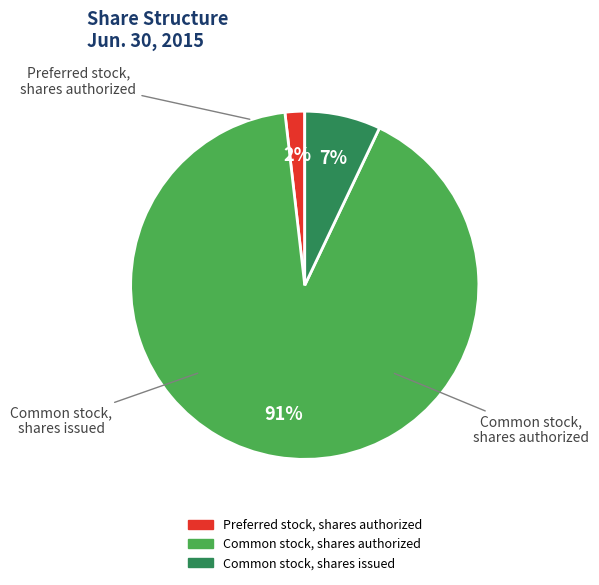

Which category accounts for the majority?

Common stock, shares authorized